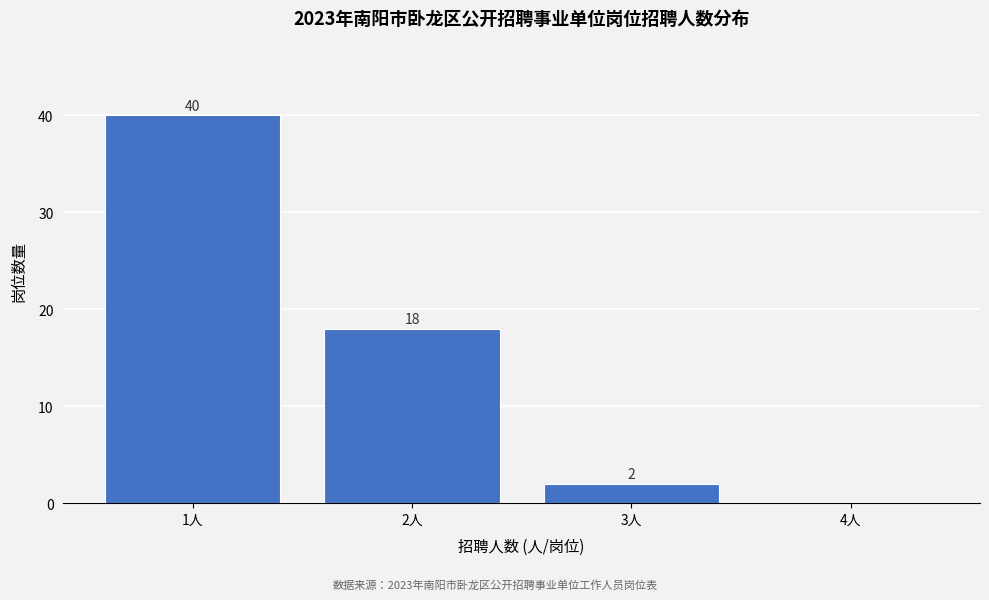

Over which range of the x-axis is the bar tallest?

0.5 to 1.5